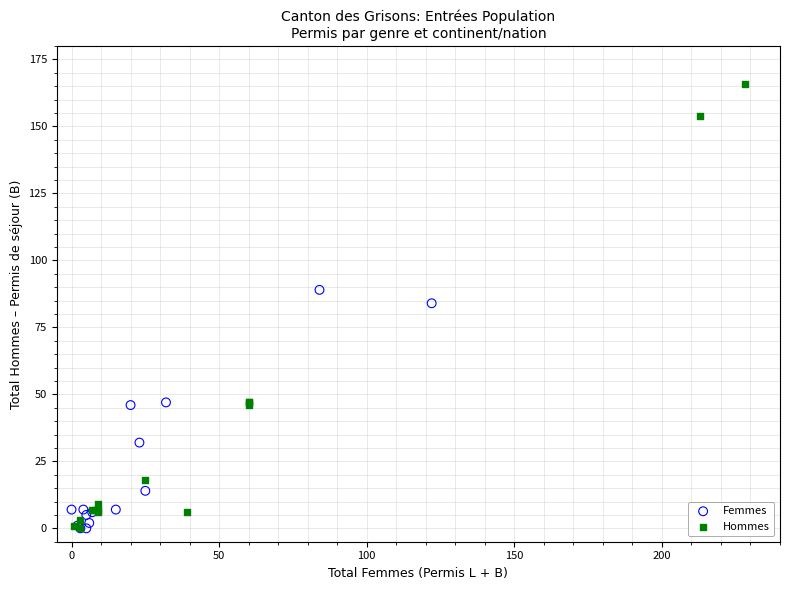

What are all the series names shown in the legend?

Femmes, Hommes